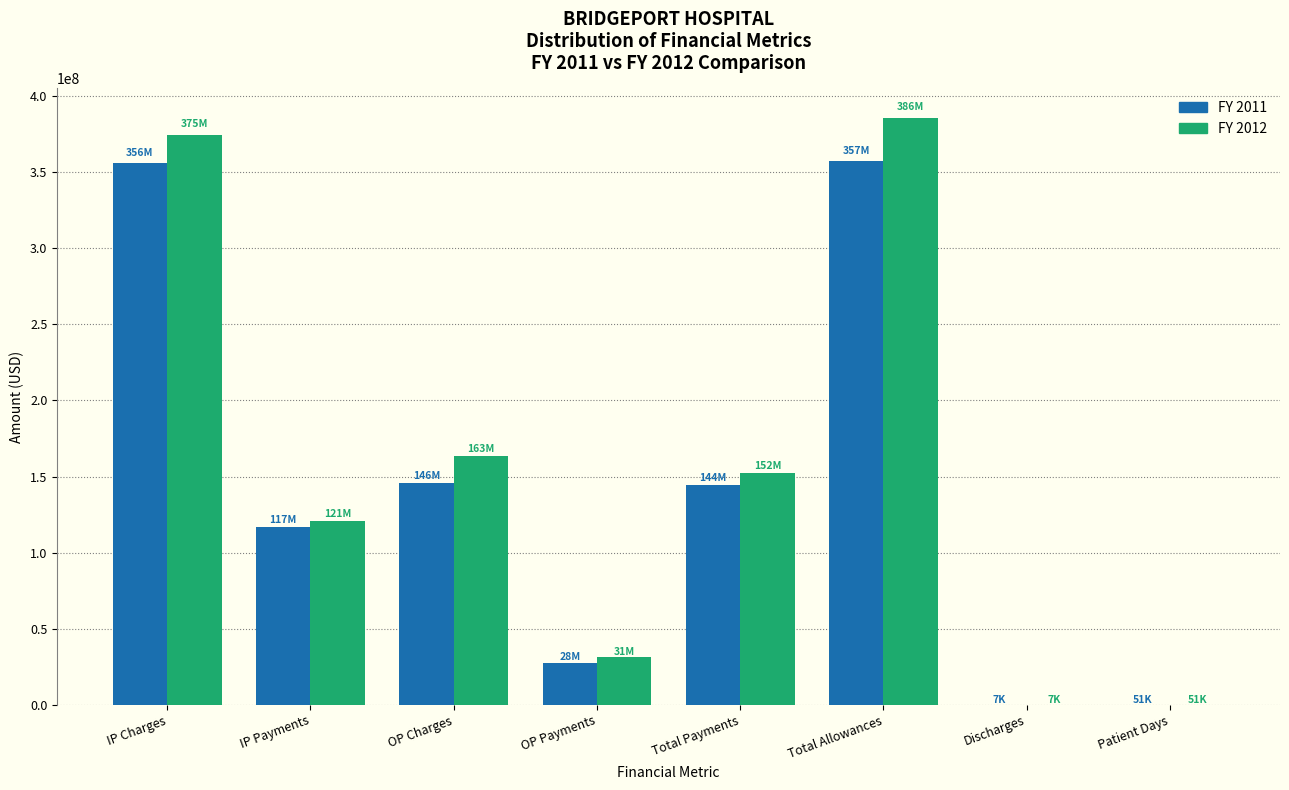

Which category has the highest value across all series?

Total Allowances